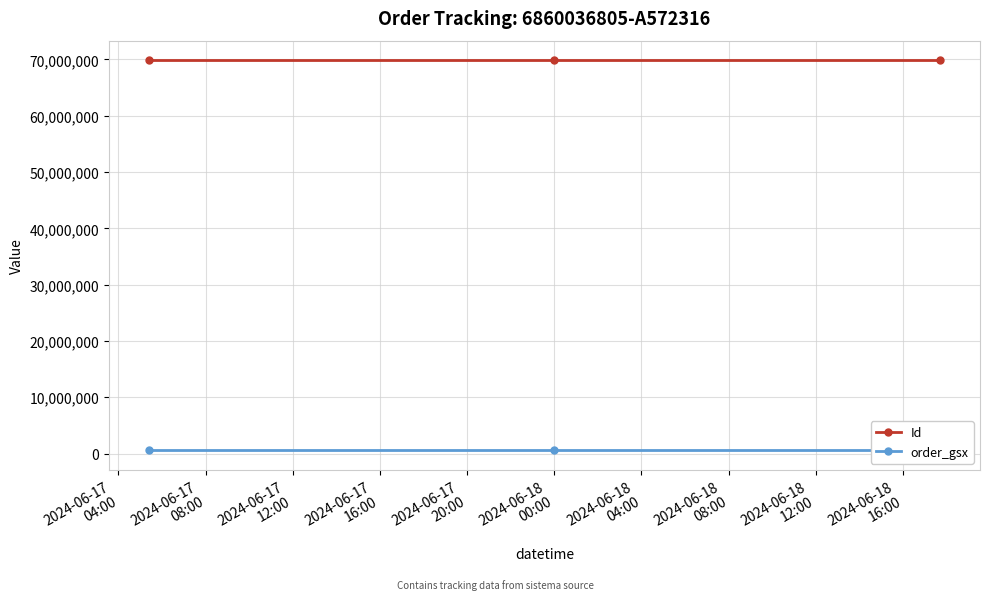

What is the minimum value for Id?

69873306